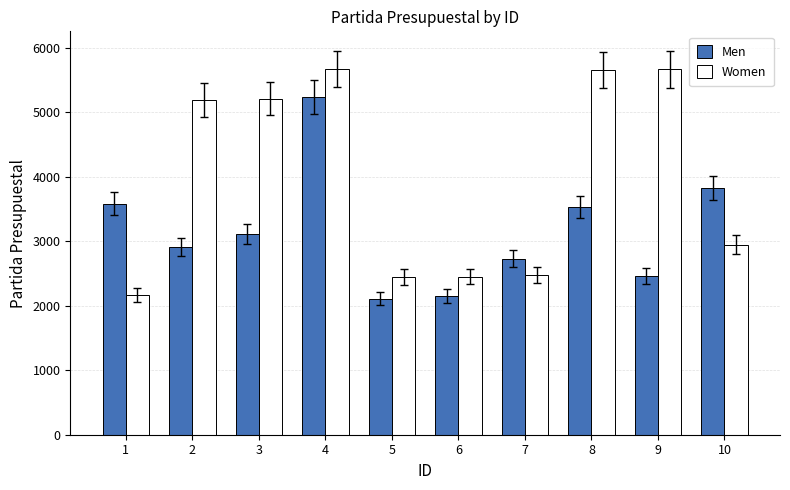

At which label does Men first exceed 3111?

1